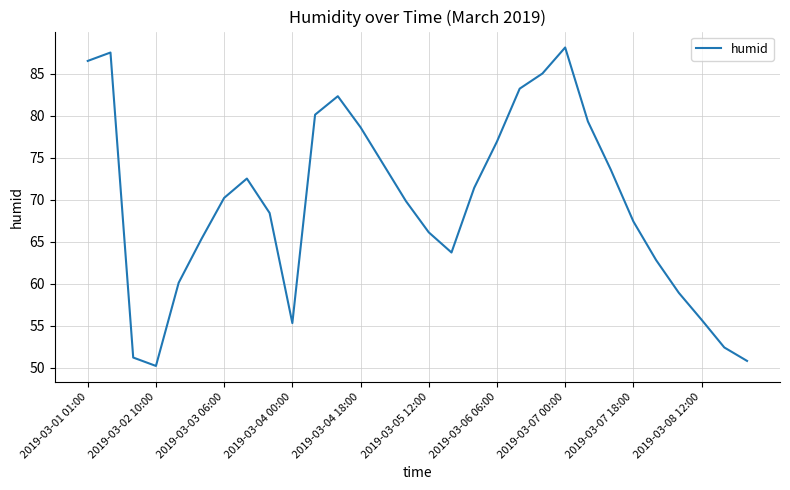

What is the difference between the maximum and minimum values?

37.9